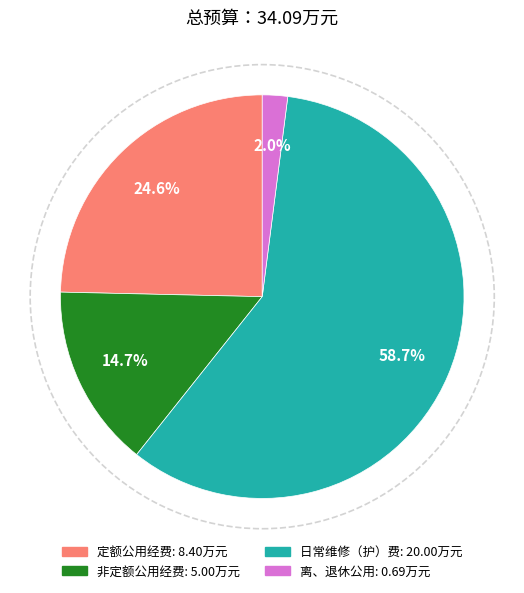

To the nearest percent, what portion does 离、退休公用 represent?

2%